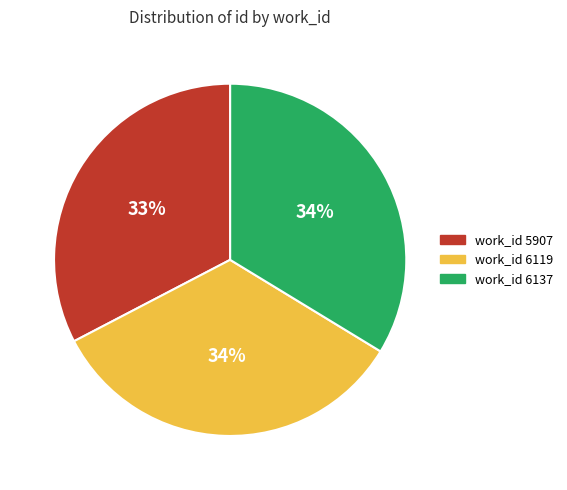

To the nearest percent, what is the difference between the largest and smallest slice percentages?

1%